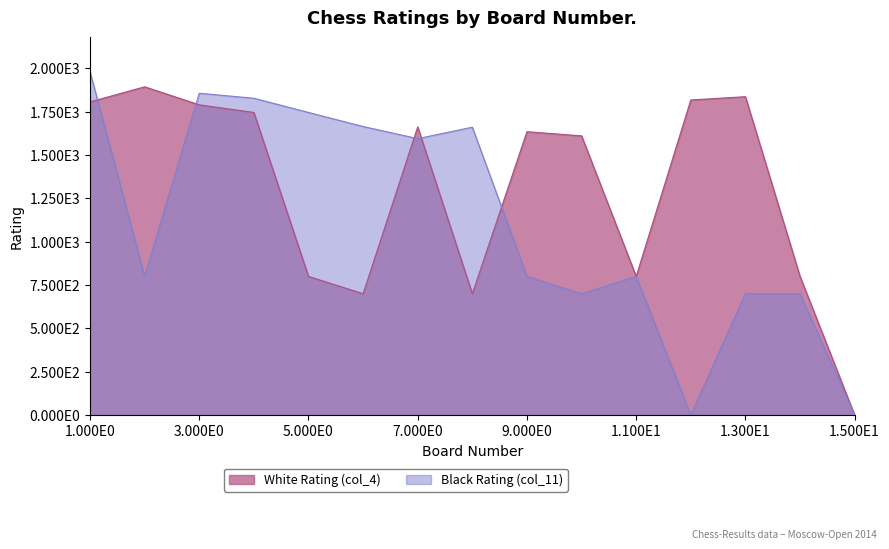

Is the value of White Rating (col_4) at 15 greater than the value of Black Rating (col_11) at 2?

No